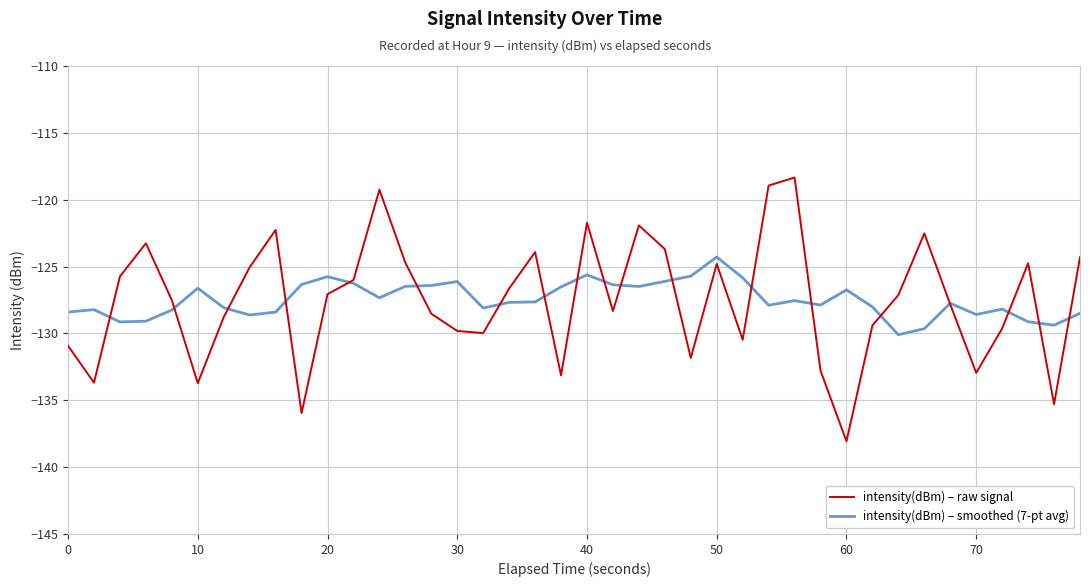

What is the minimum value for intensity(dBm) – raw signal?

-138.1